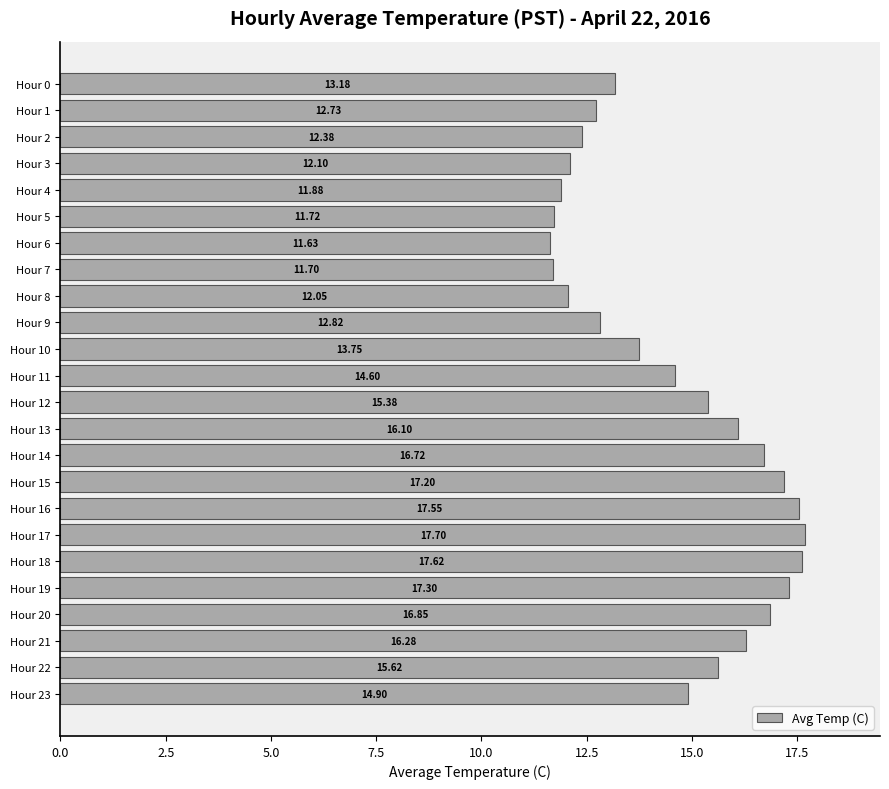

List the labels in order of value, smallest first.

Hour 6, Hour 7, Hour 5, Hour 4, Hour 8, Hour 3, Hour 2, Hour 1, Hour 9, Hour 0, Hour 10, Hour 11, Hour 23, Hour 12, Hour 22, Hour 13, Hour 21, Hour 14, Hour 20, Hour 15, Hour 19, Hour 16, Hour 18, Hour 17